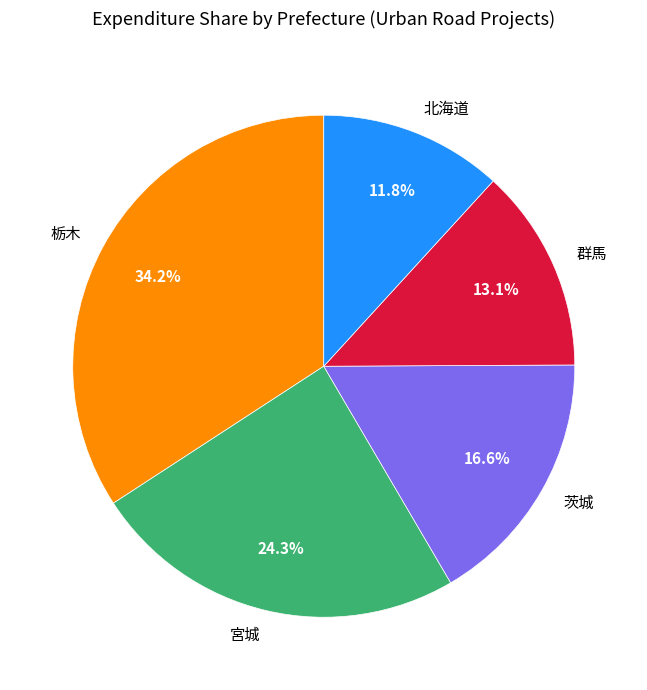

To the nearest percent, what is the difference between the 茨城 and 宮城 slice percentages?

8%